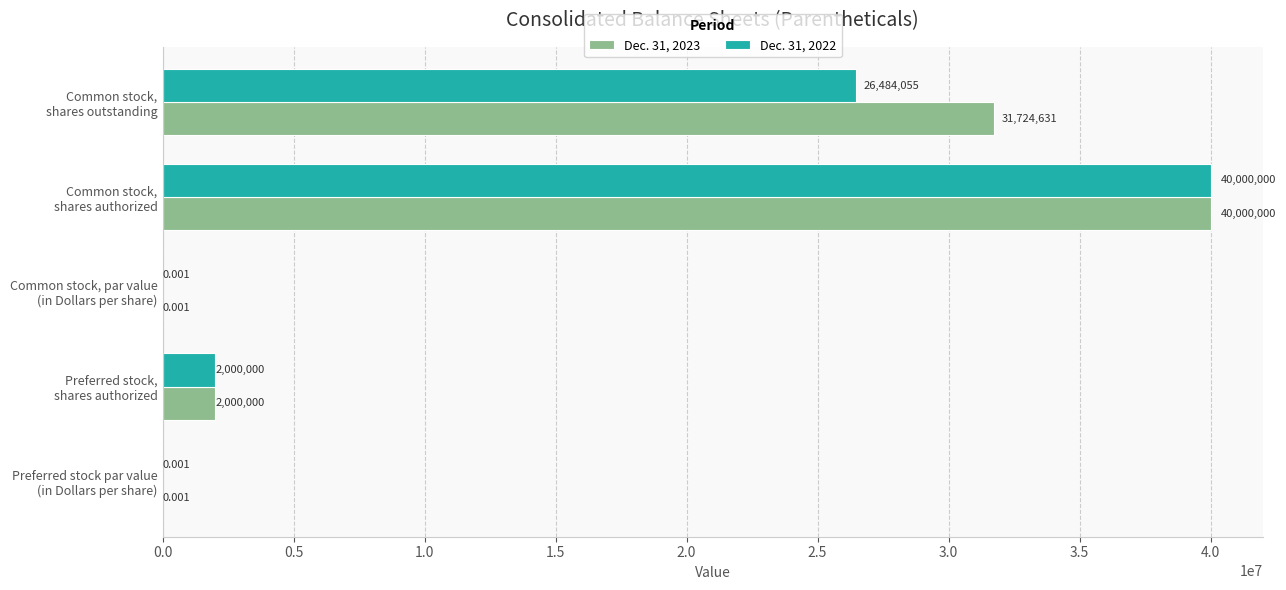

Count the number of data series in this chart.

2